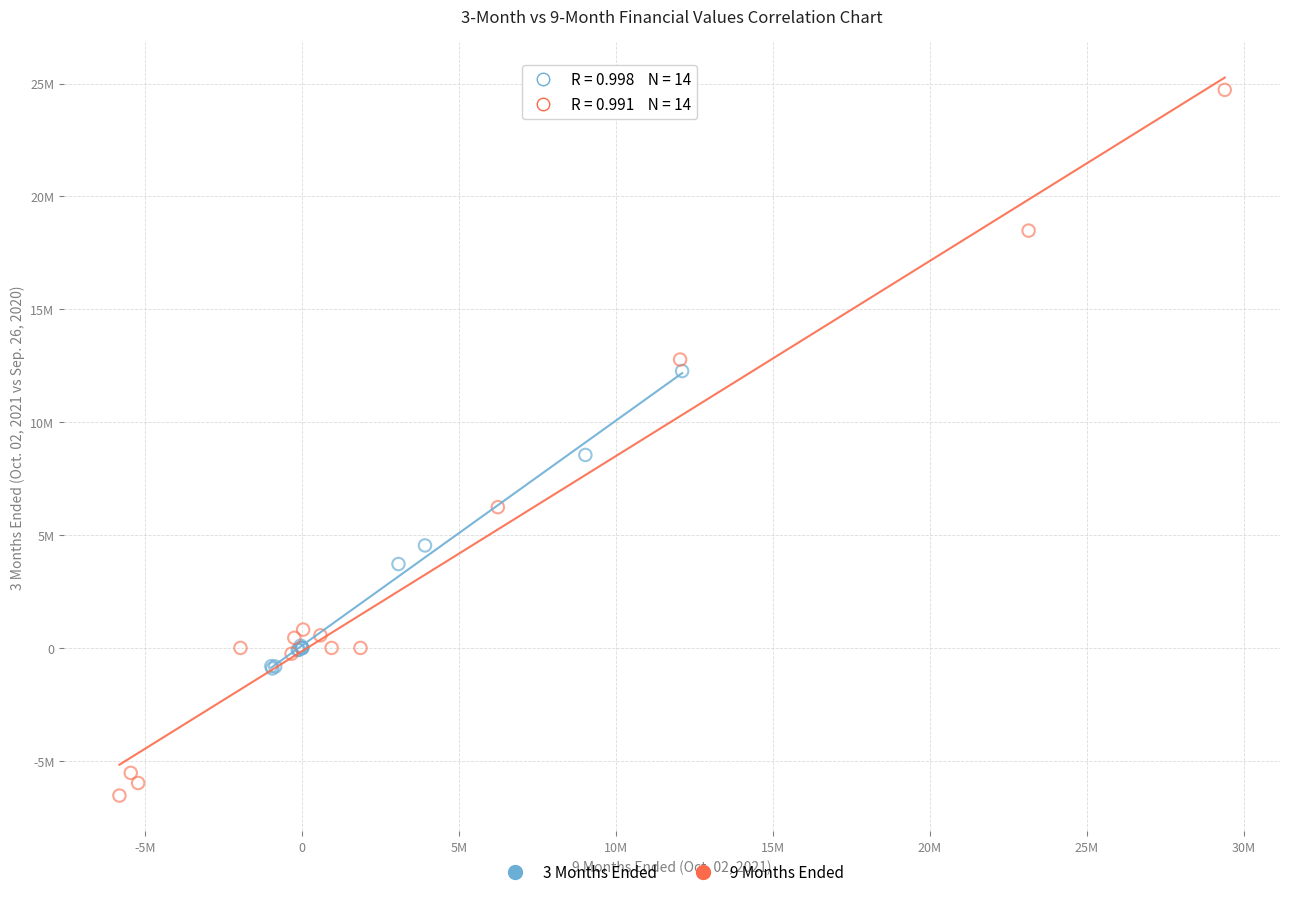

What are all the series names shown in the legend?

3 Months Ended, 9 Months Ended